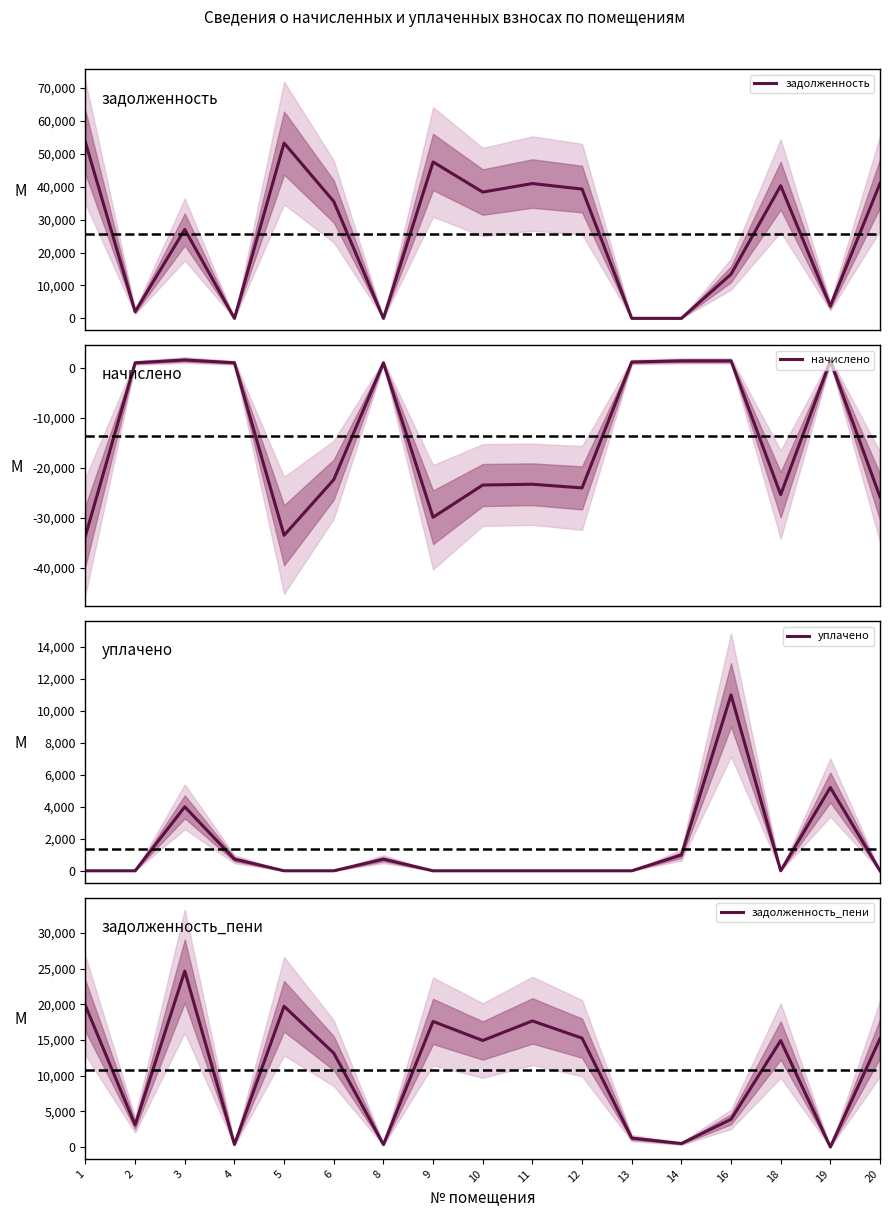

In уплачено, how many points are higher than both neighbors (excluding endpoints)?

4